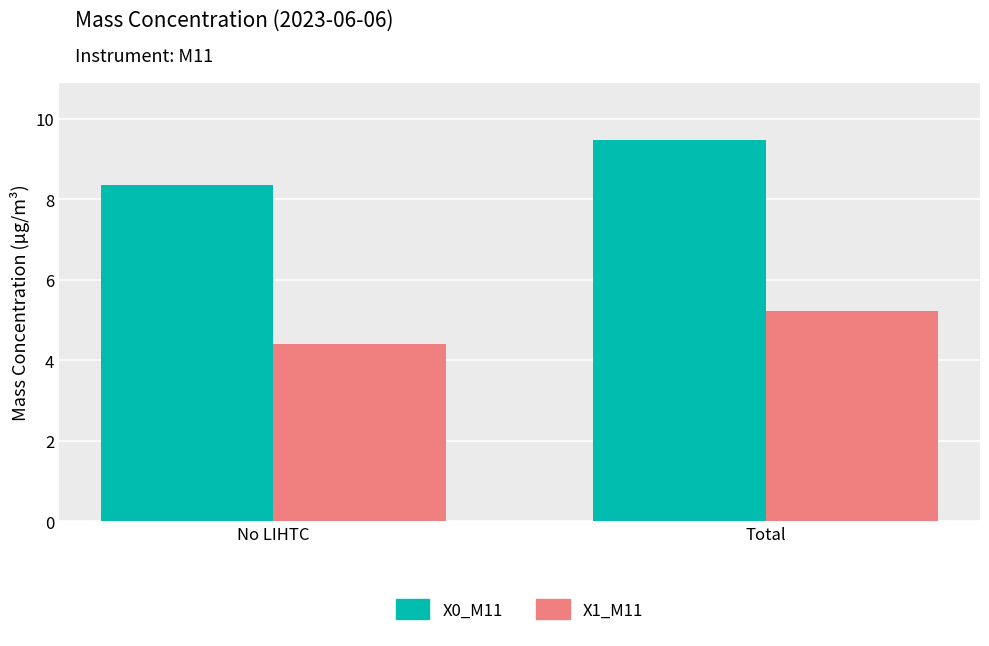

What is the sum of the X0_M11 values at Total and No LIHTC?

17.8